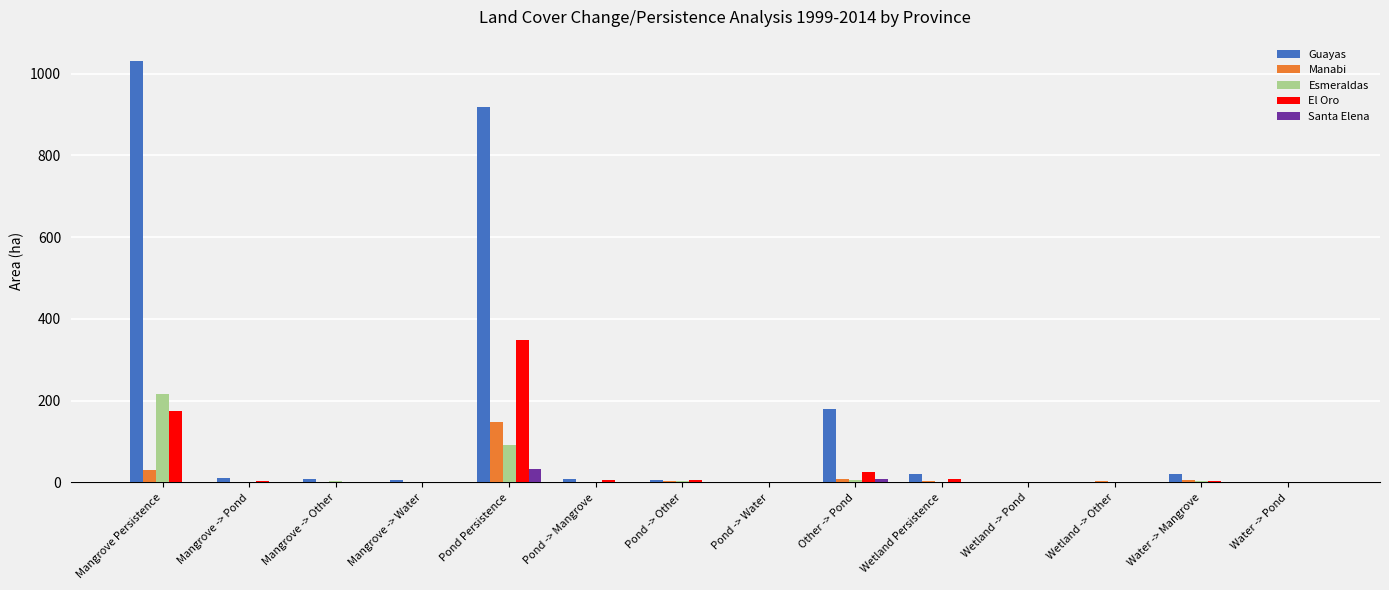

What are all the series names shown in the legend?

Guayas, Manabi, Esmeraldas, El Oro, Santa Elena